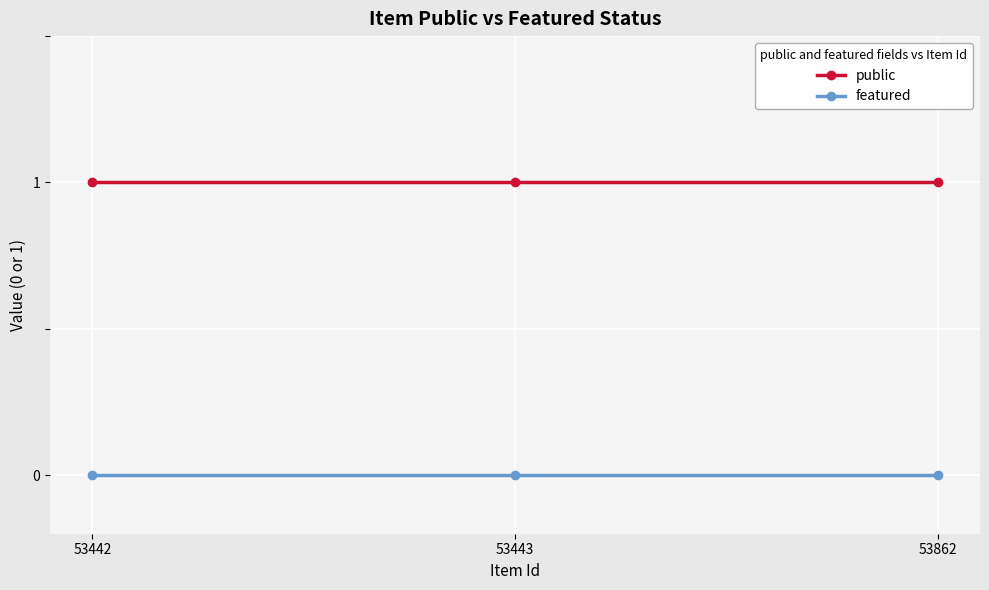

What is the value of the public point at the 1st from the left?

1